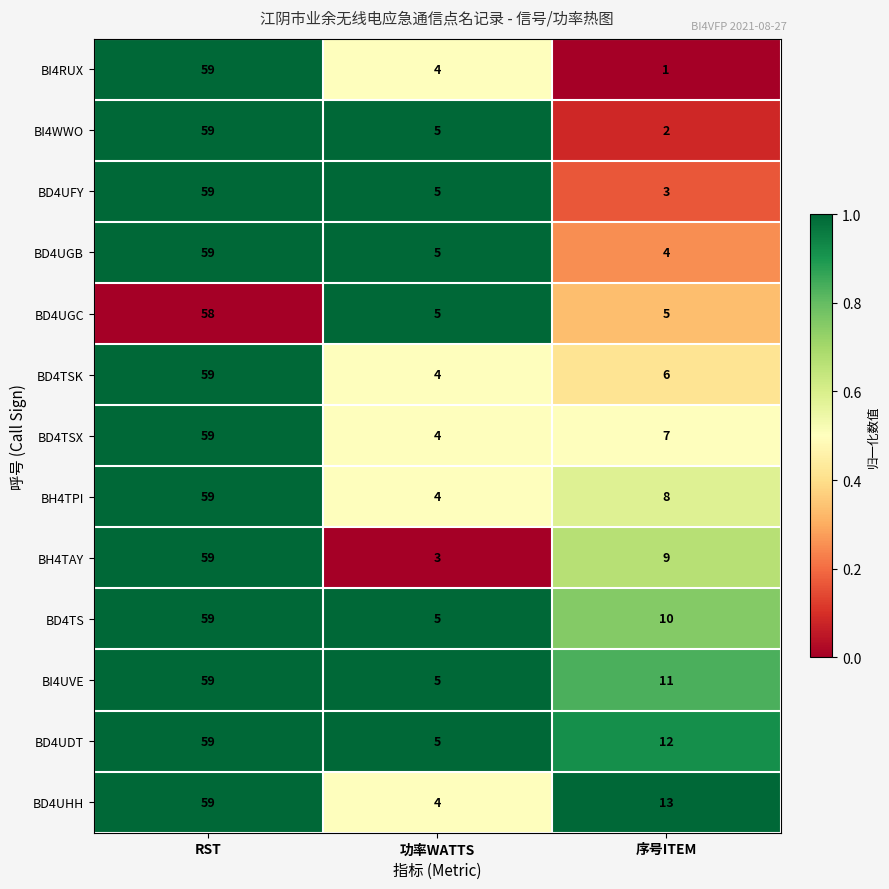

What is the difference between the maximum and second lowest values in the BD4UGB series?

54